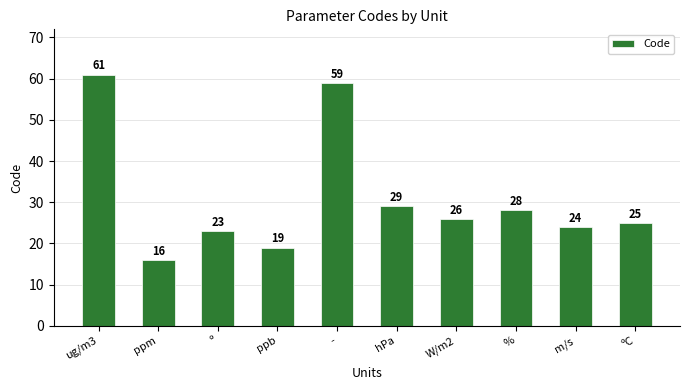

Reading left to right, transcribe all the data shown in this chart.

ug/m3=61	ppm=16	º=23	ppb=19	-=59	hPa=29	W/m2=26	%=28	m/s=24	ºC=25